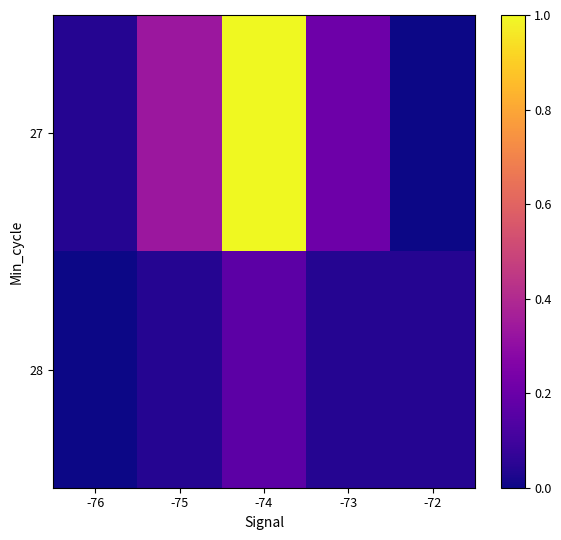

Which series has the widest spread of values?

27